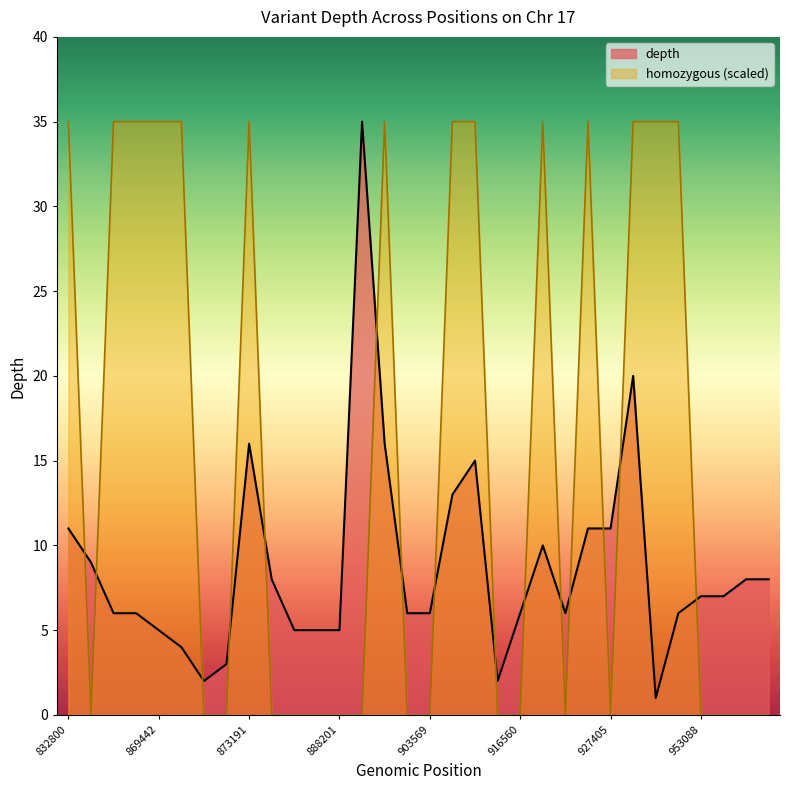

Reading left to right, list all the values displayed in this chart.

depth: 832800=11	859144=9	869436=6	869439=6	869442=5	869444=4	859644=2	873023=3	873191=16	879996=8	880223=5	880227=5	888201=5	892502=35	901935=16	903568=6	903569=6	904741=13	904748=15	916077=2	916560=6	922720=10	925378=6	926471=11	927405=11	936726=20	940674=1	943788=6	953088=7	953089=7	879997=8	936861=8
homozygous_flag: 832800=35	859144=0	869436=35	869439=35	869442=35	869444=35	859644=0	873023=0	873191=35	879996=0	880223=0	880227=0	888201=0	892502=0	901935=35	903568=0	903569=0	904741=35	904748=35	916077=0	916560=0	922720=35	925378=0	926471=35	927405=0	936726=35	940674=35	943788=35	953088=0	953089=0	879997=0	936861=0